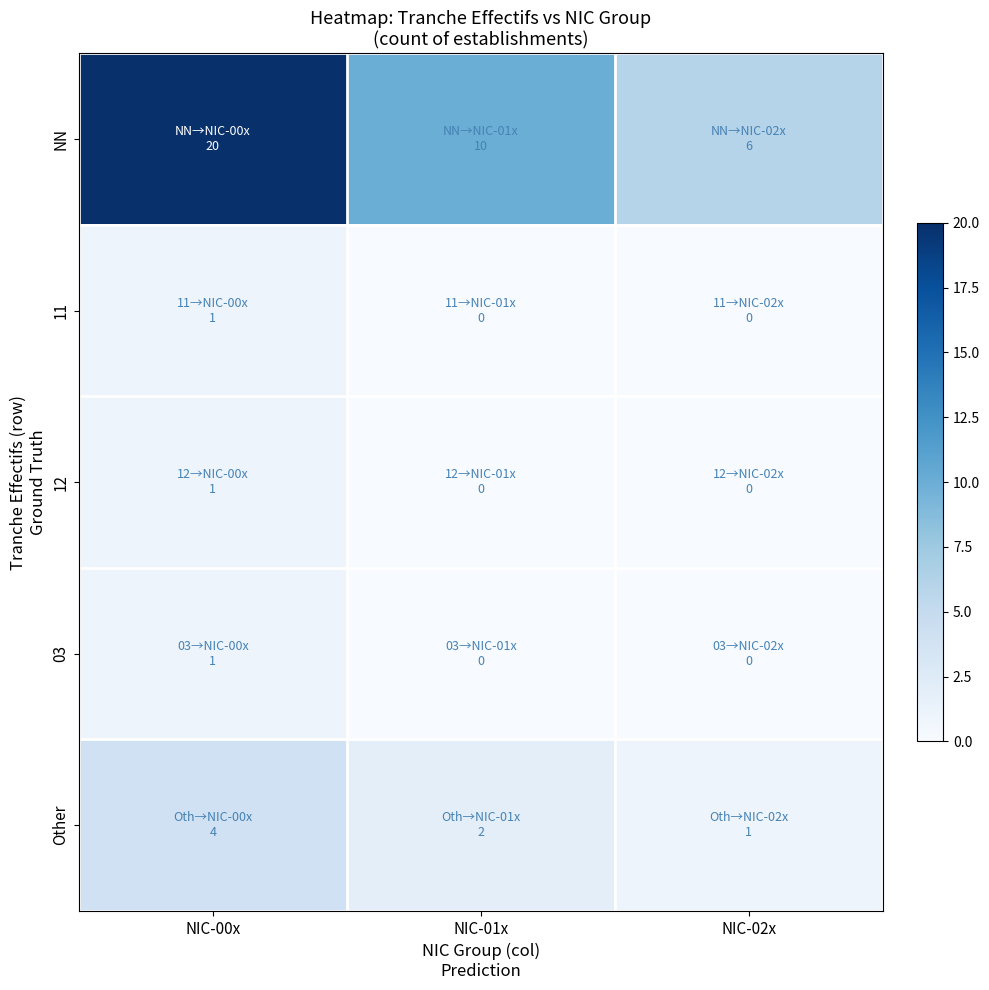

Which series has the largest total across all categories?

NN